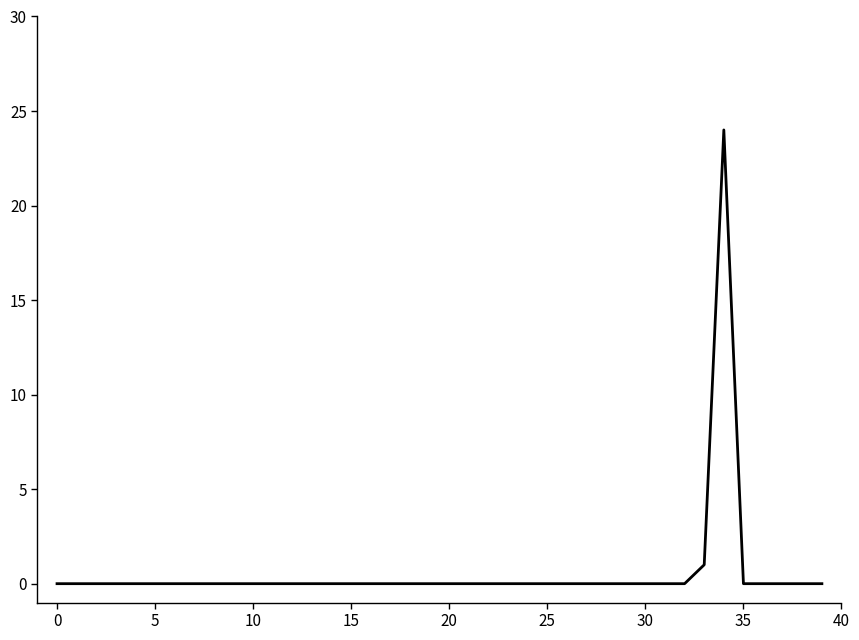

How many distinct data groups are displayed?

1